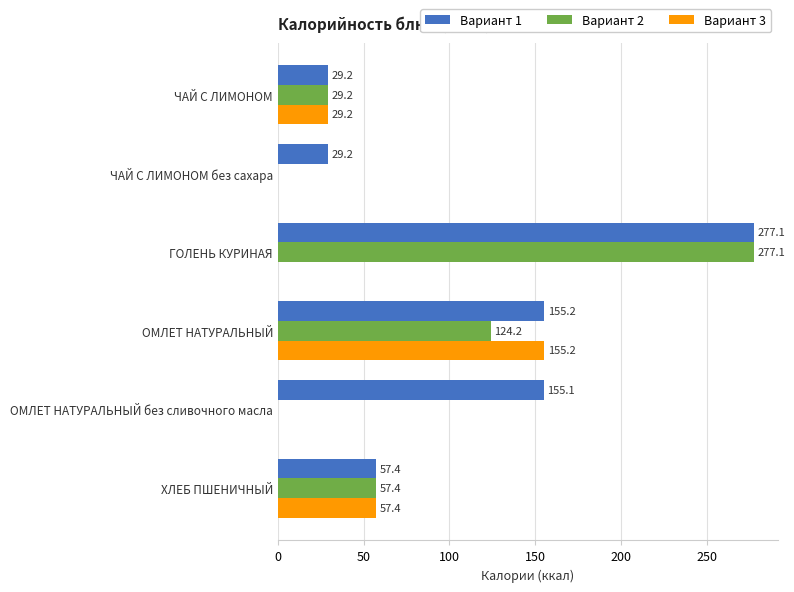

What is the maximum value for Вариант 3?

155.2